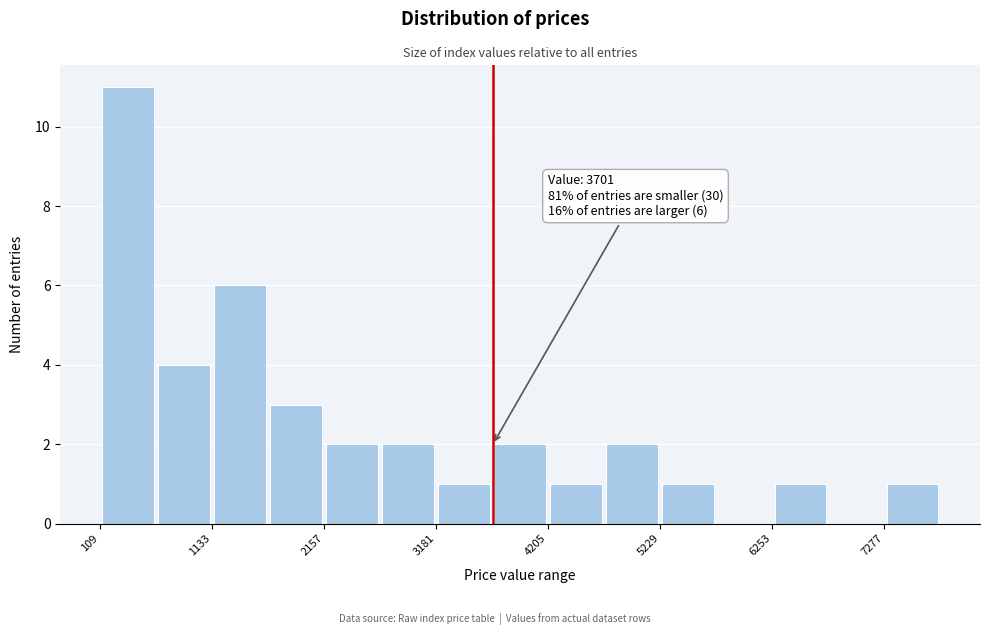

Around what value on the x-axis is the tallest bar? Give the approximate position of its centre, as read against the axis.

400